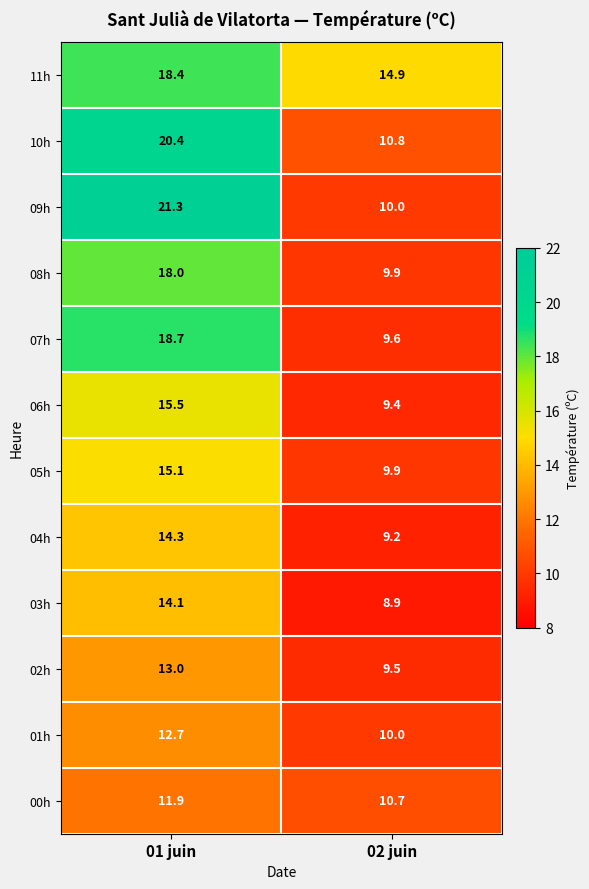

What is the total value across all series at 02 juin?

122.8